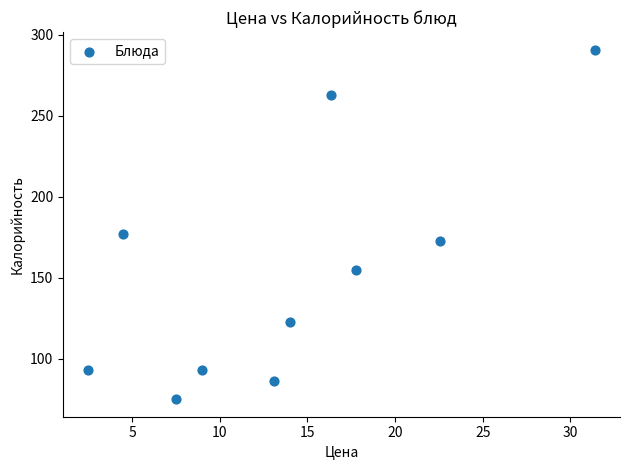

What Y value in the scatter plot is closest to 183?

177.0